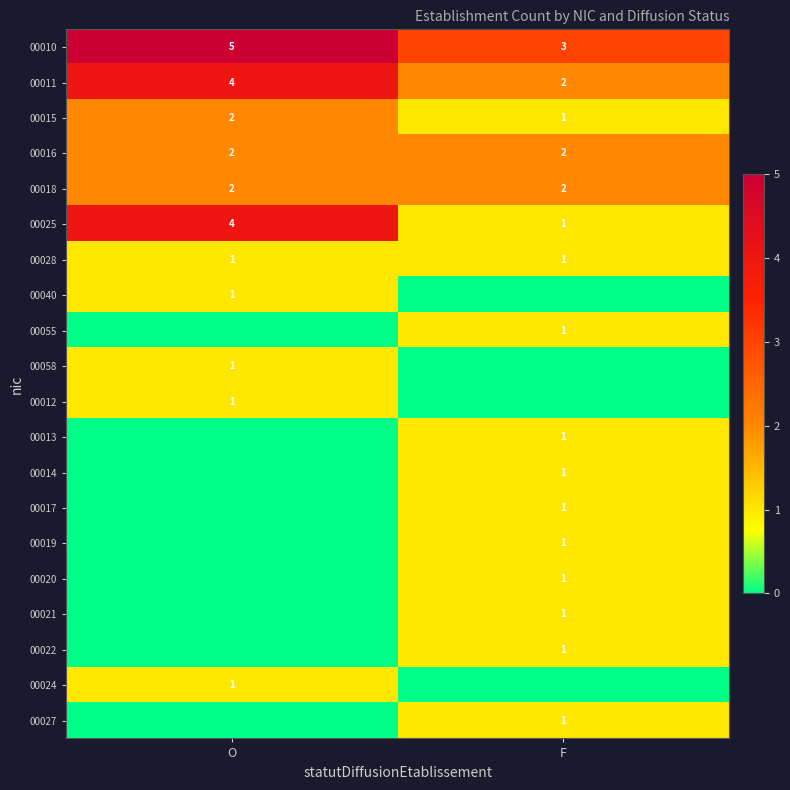

True or false: 00019 has a value of 1 at F.

True